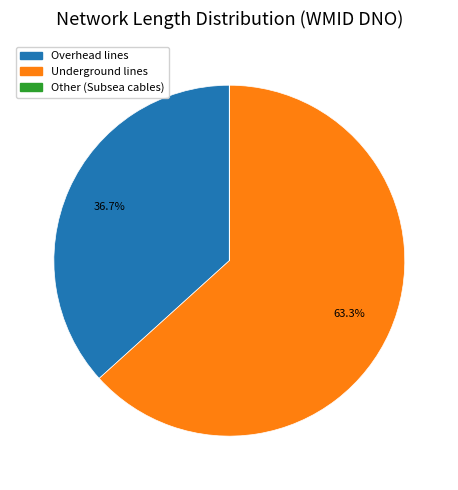

To the nearest percent, what is the difference between the Overhead lines and Underground lines slice percentages?

27%